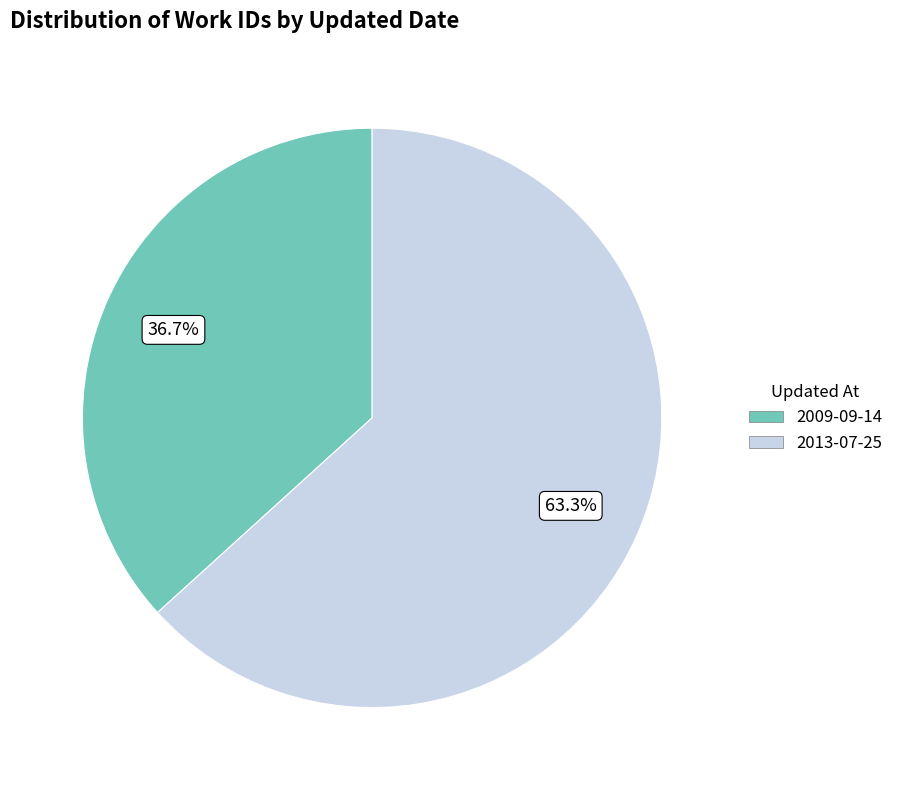

Is the sum of 2013-07-25 and 2009-09-14 greater than half?

Yes